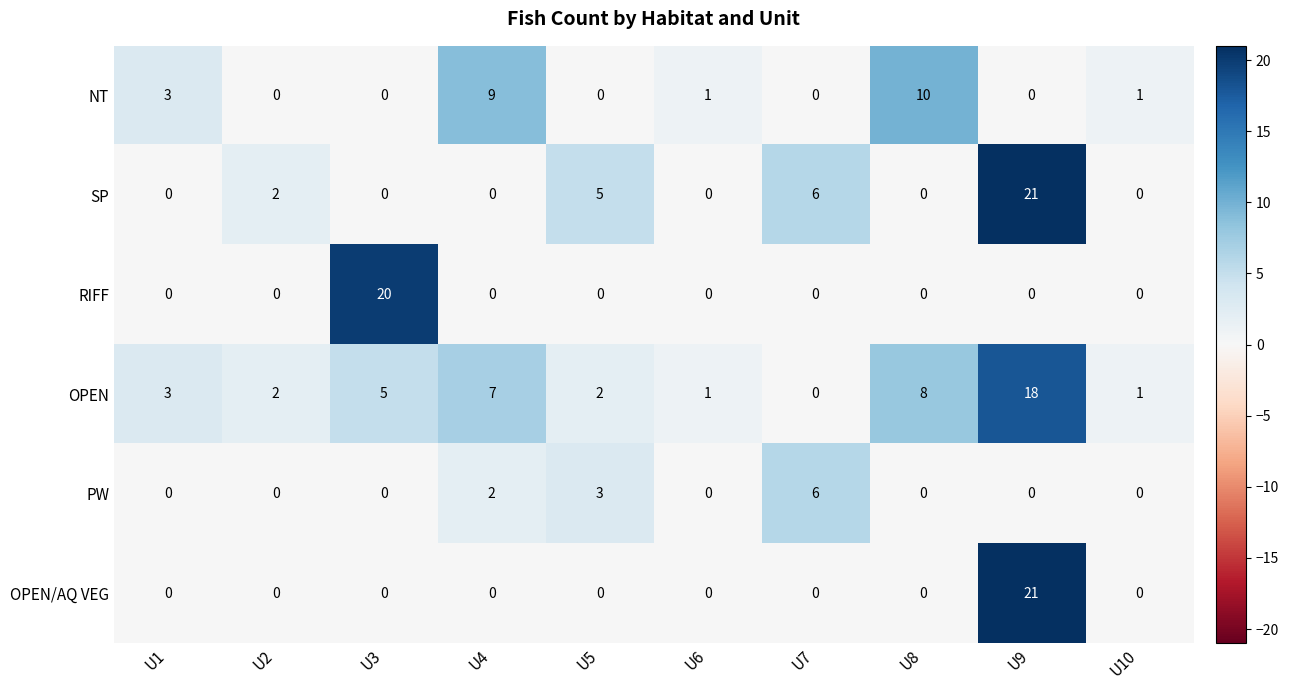

What is the spread (max minus min) of values at U3?

20